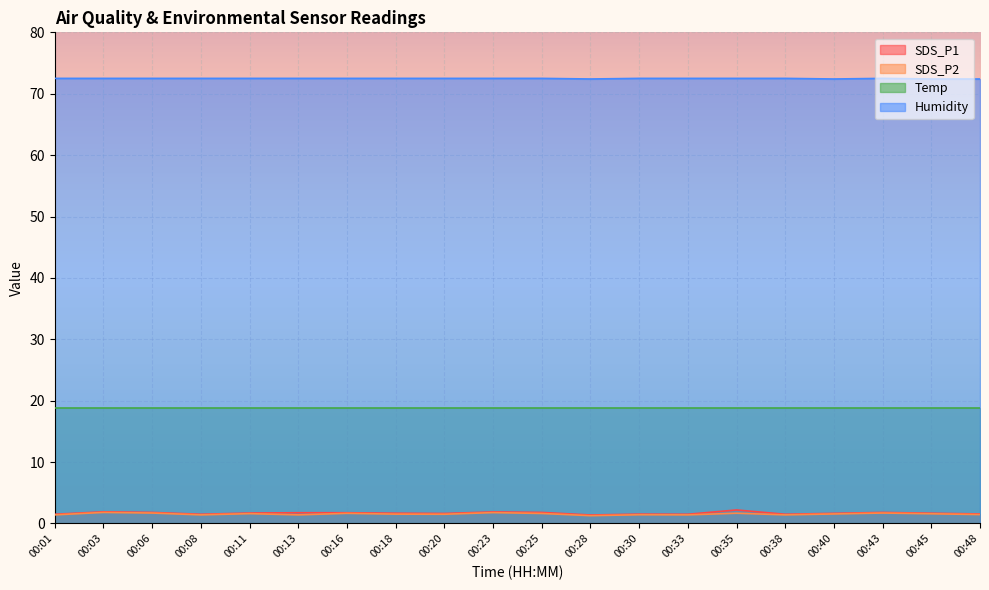

Is it true that Humidity equals 21.6 at 00:48?

False